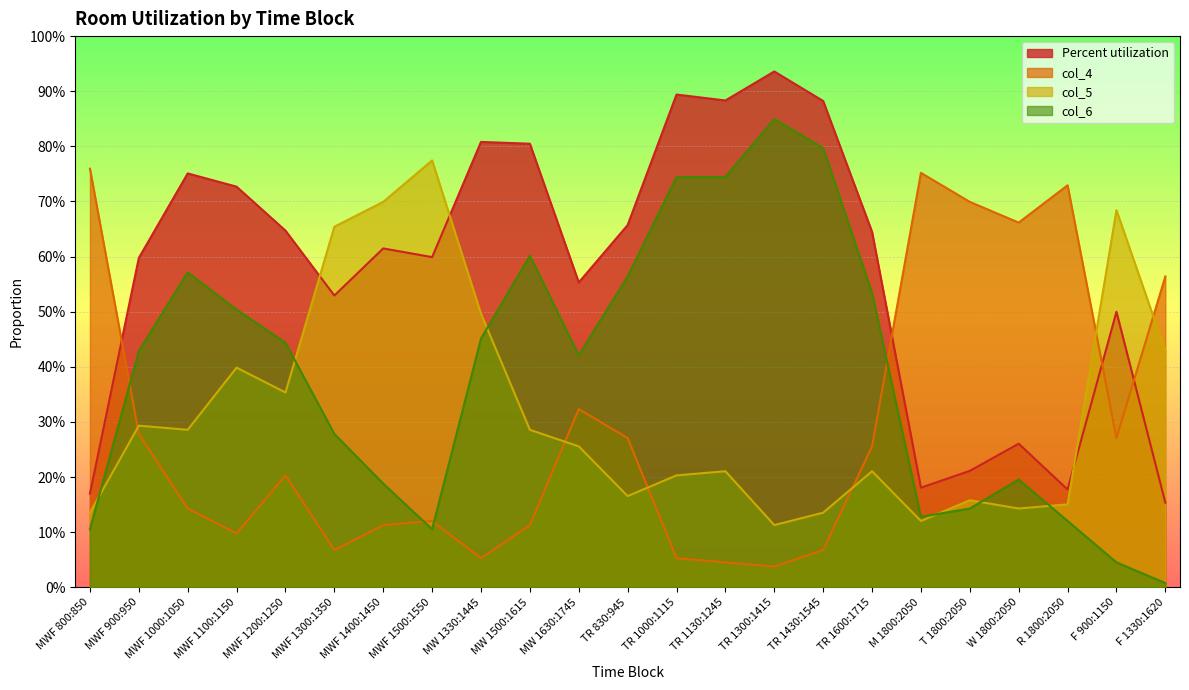

How many times do col_6 and col_4 cross each other?

4